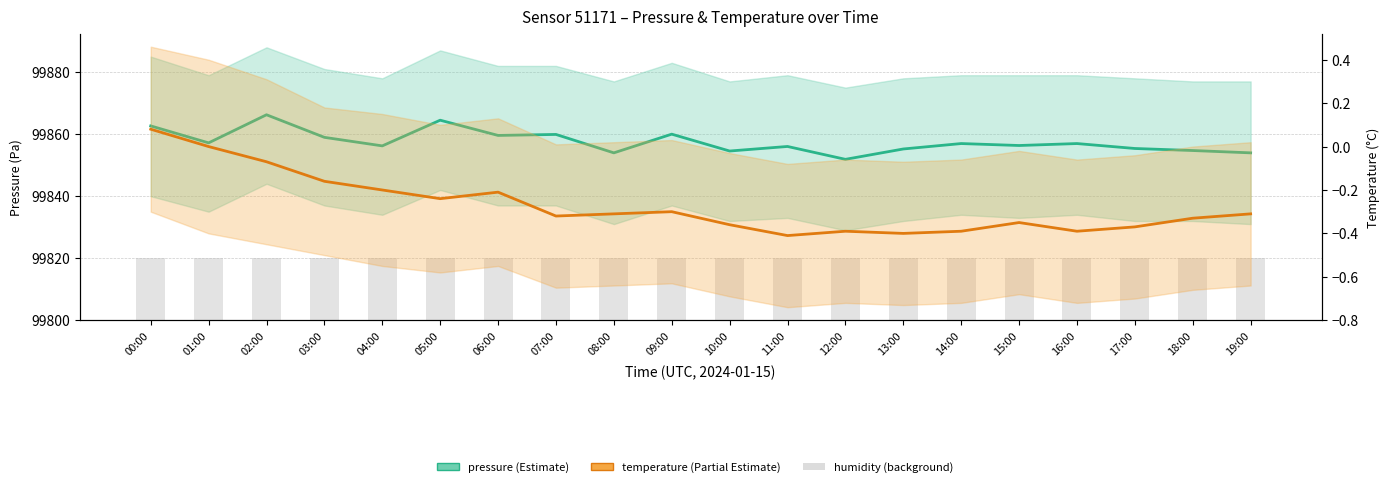

Which series has the widest spread of values?

pressure